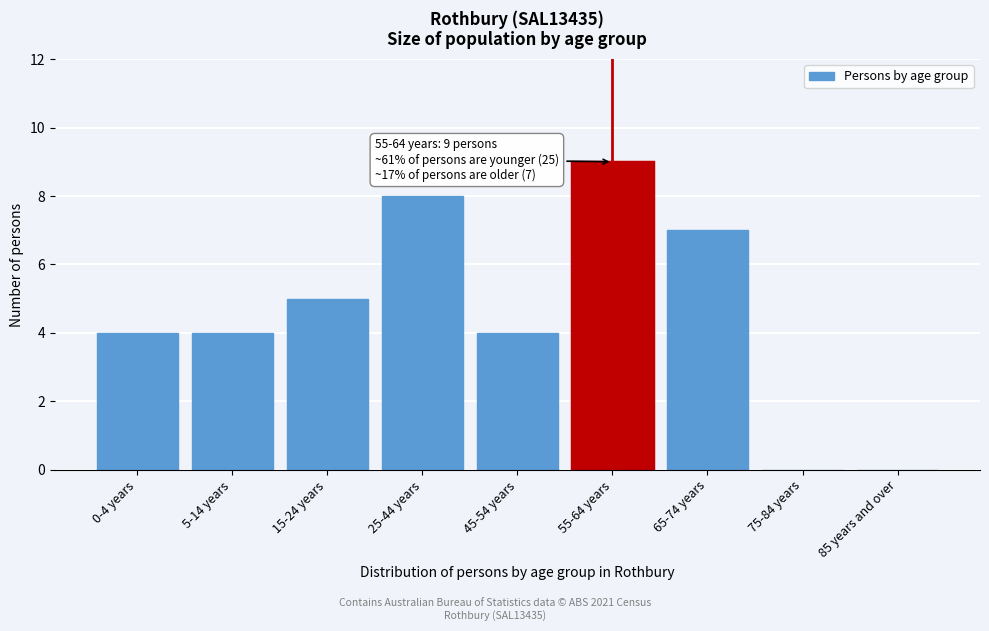

Reading left to right, what are all the values shown in this chart?

0-4 years=4	5-14 years=4	15-24 years=5	25-44 years=8	45-54 years=4	55-64 years=9	65-74 years=7	75-84 years=0	85 years and over=0